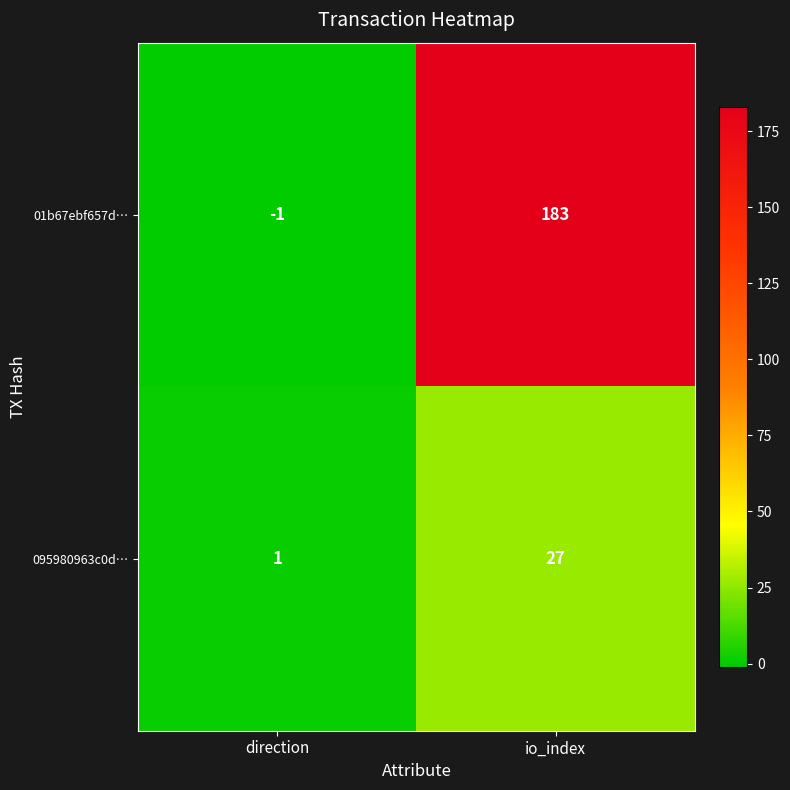

Rank the series by their maximum value, from highest to lowest.

01b67ebf657d…, 095980963c0d…